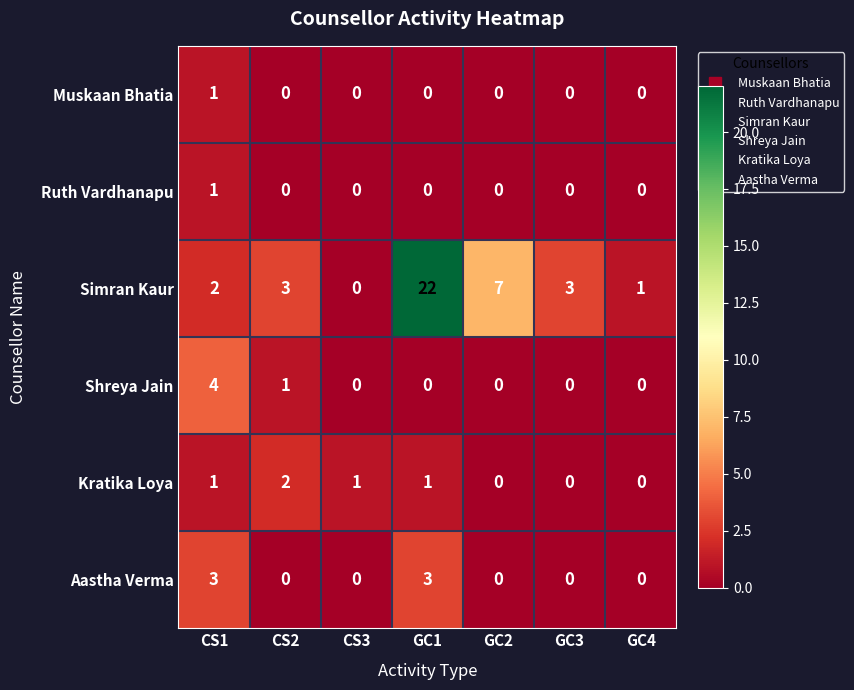

Between CS1 and GC2, which series saw the biggest shift?

Simran Kaur